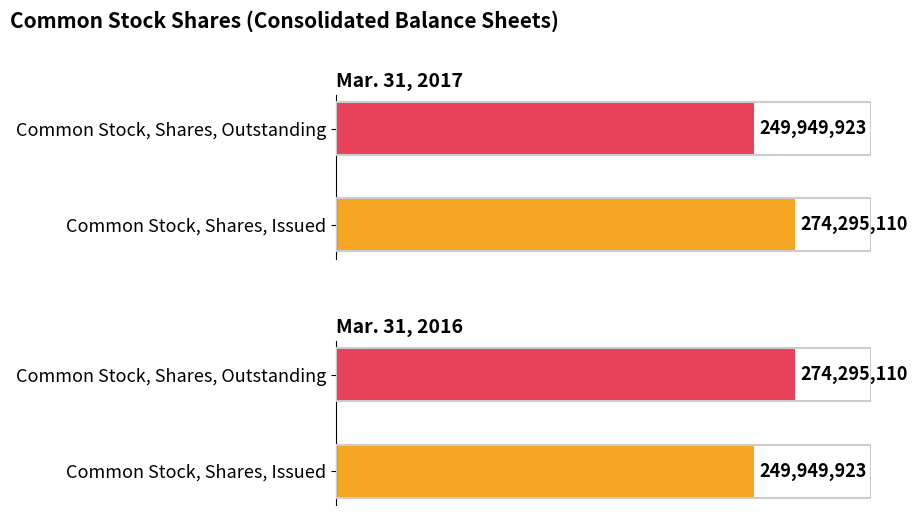

What is the average value of the Mar. 31, 2017 series?

262122516